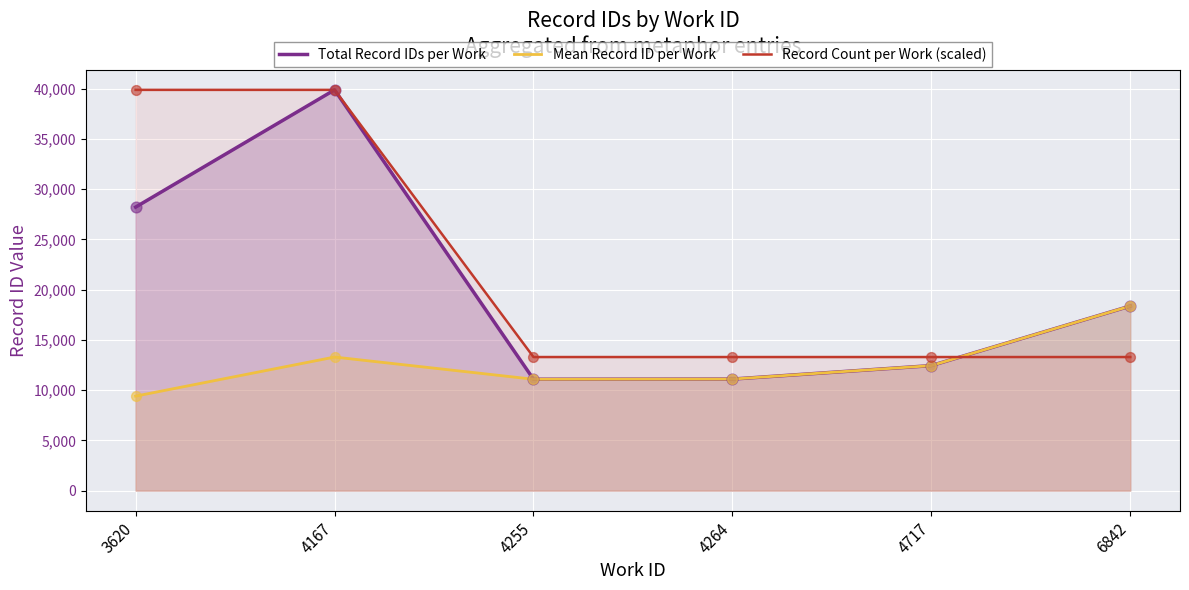

What are all the series names shown in the legend?

Total Record IDs per Work, Mean Record ID per Work, Record Count per Work (scaled)